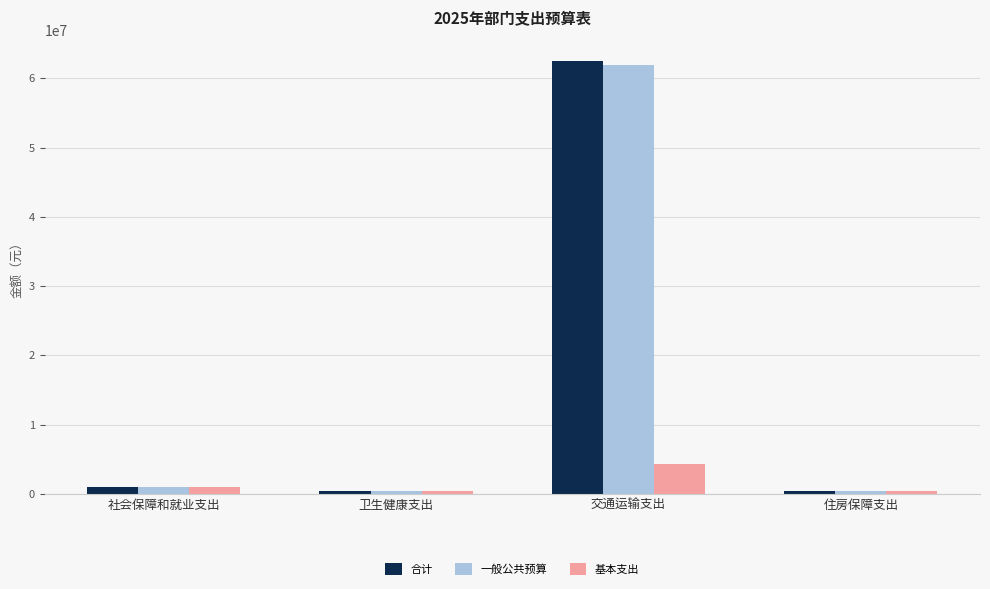

The 合计 series shows 36094138.7 at 交通运输支出. True or false?

False